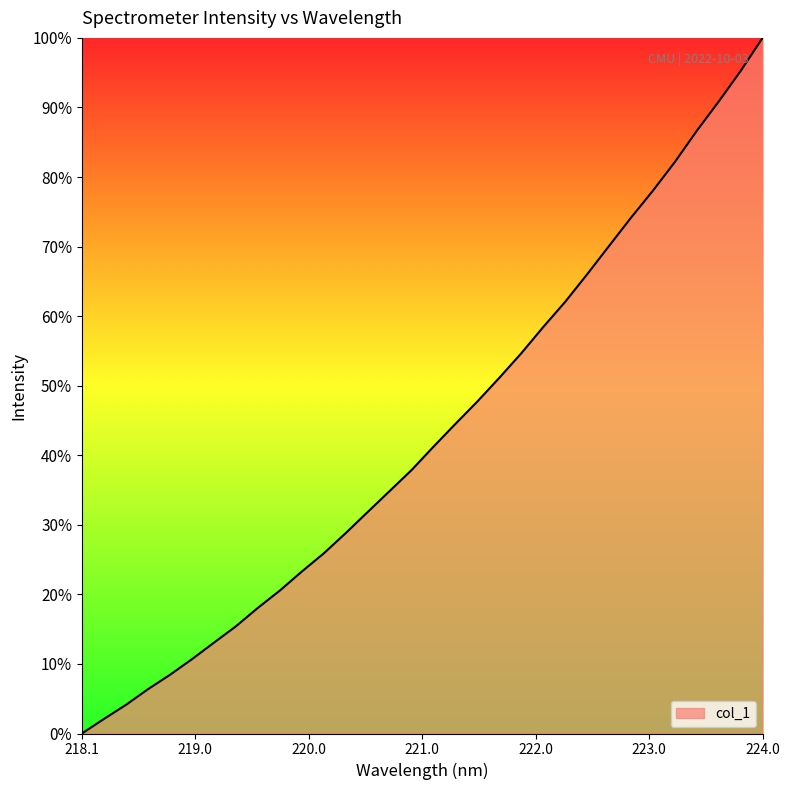

What is the average value?

43.3